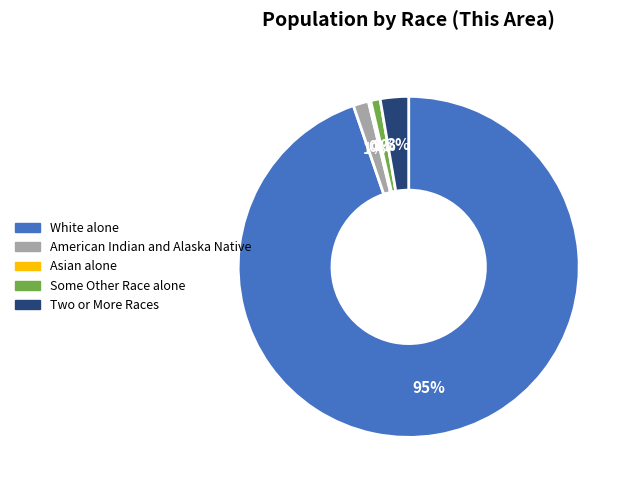

To the nearest percent, what is the average slice percentage?

20%